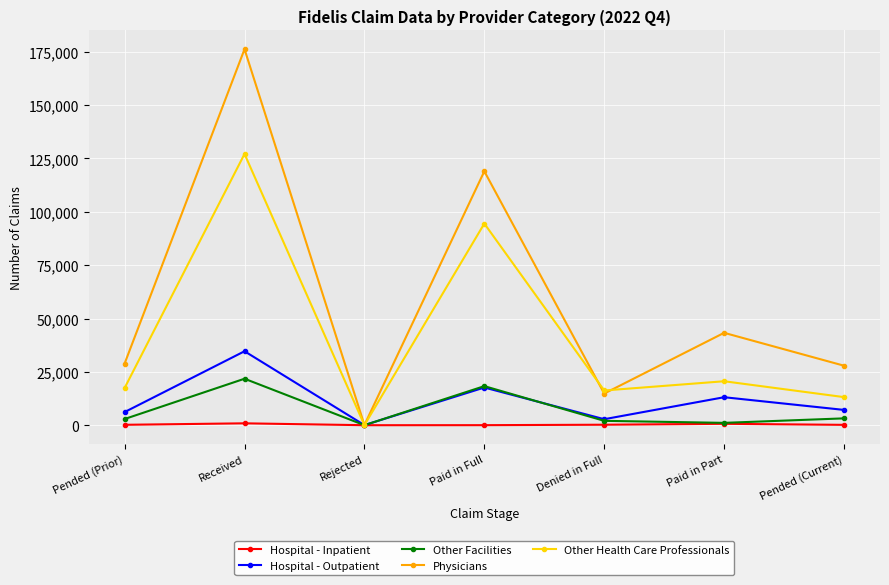

Count the number of data series in this chart.

5